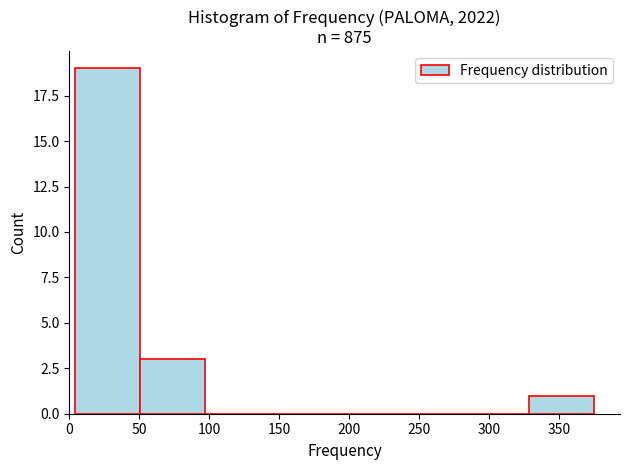

Reading left to right, list every bar in this chart as the range it spans on the x-axis followed by its height. Neither the bar edges nor the heights are printed on the chart, so give them approximately, as read against the axes.

5 to 50: 19
50 to 95: 3
95 to 145: 0
145 to 190: 0
190 to 235: 0
235 to 280: 0
280 to 330: 0
330 to 375: 1